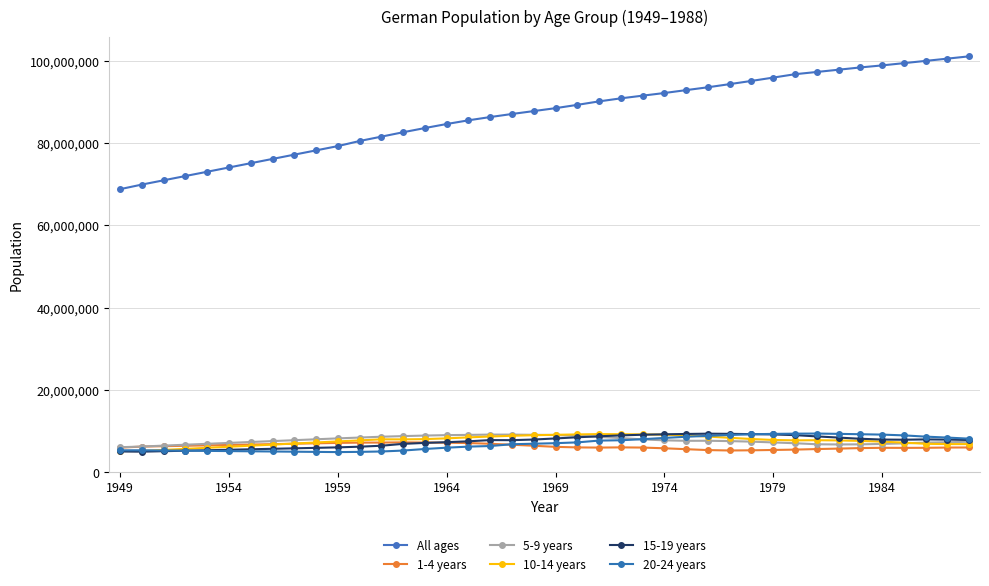

What is the value of the 20-24 years point at the 9th from the left?

4969031